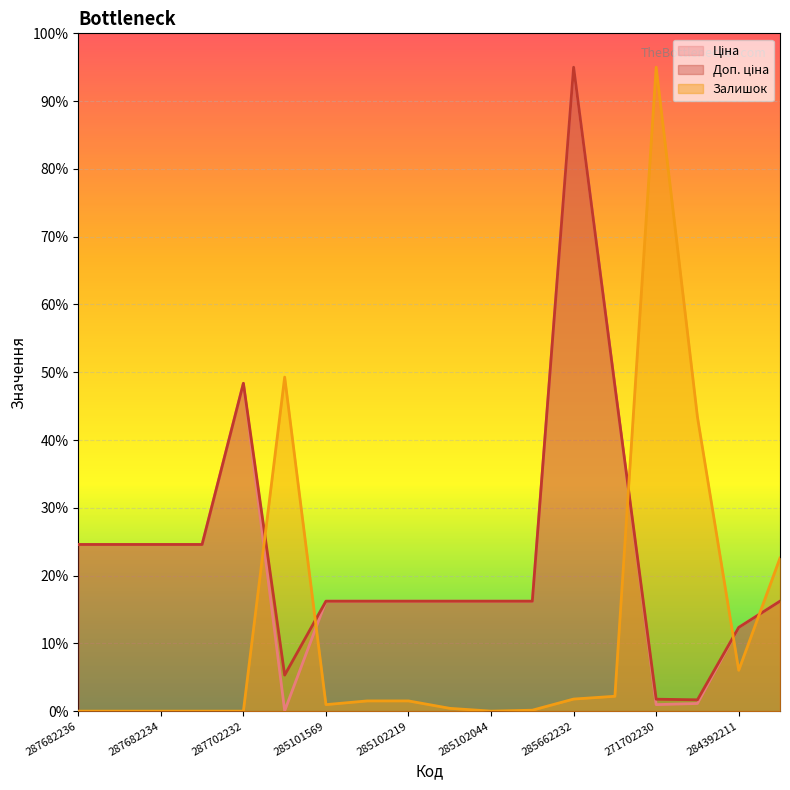

Does the chart display data point markers on the line(s)?

No